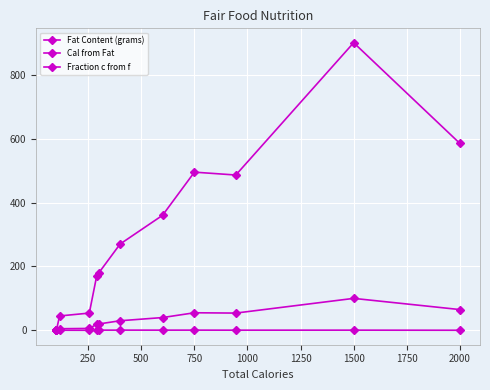

Reading left to right, transcribe all the data shown in this chart.

Fat Content (grams): 0.0	0.0	5.0	6.0	19.0	20.0	30.0	40.0	55.0	54.0	100.0	65.0
Cal from Fat: 0.0	0.0	45.0	54.0	171.0	180.0	270.0	360.0	495.0	486.0	900.0	585.0
Fraction c from f: 0.0	0.0	0.4	0.2	0.6	0.6	0.7	0.6	0.7	0.5	0.6	0.3